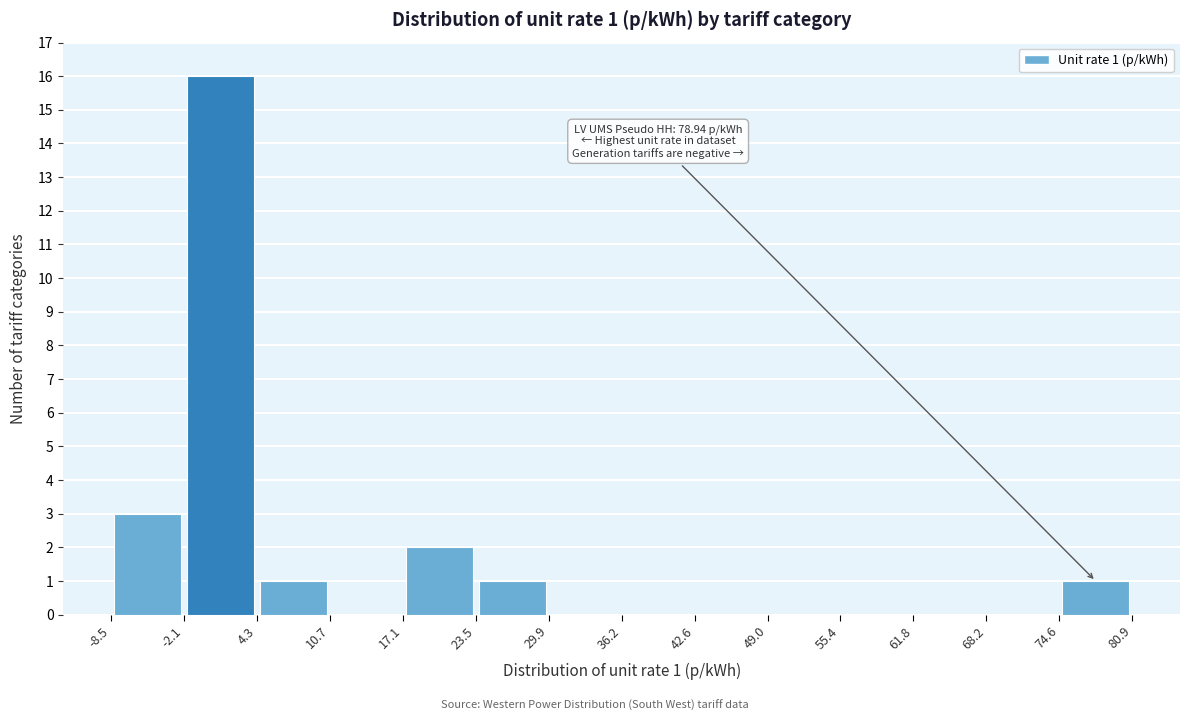

Over which range of the x-axis is the bar tallest?

-2.1 to 4.3